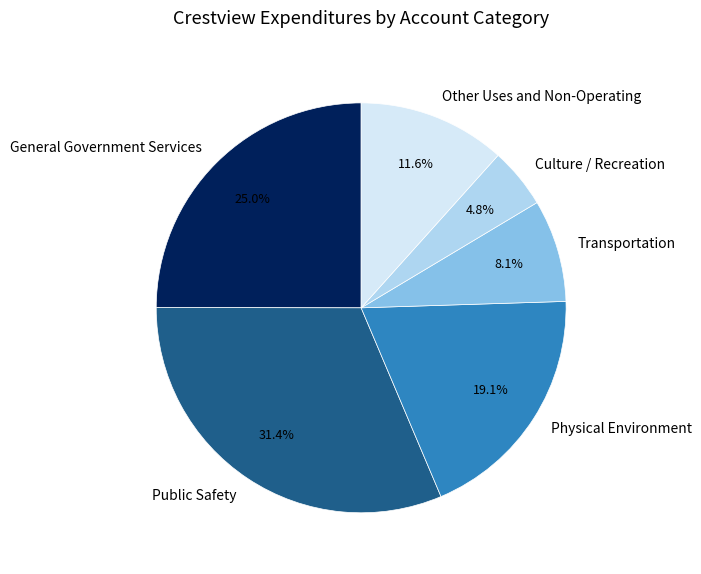

What percentage is NOT represented by Culture / Recreation?

95.2%